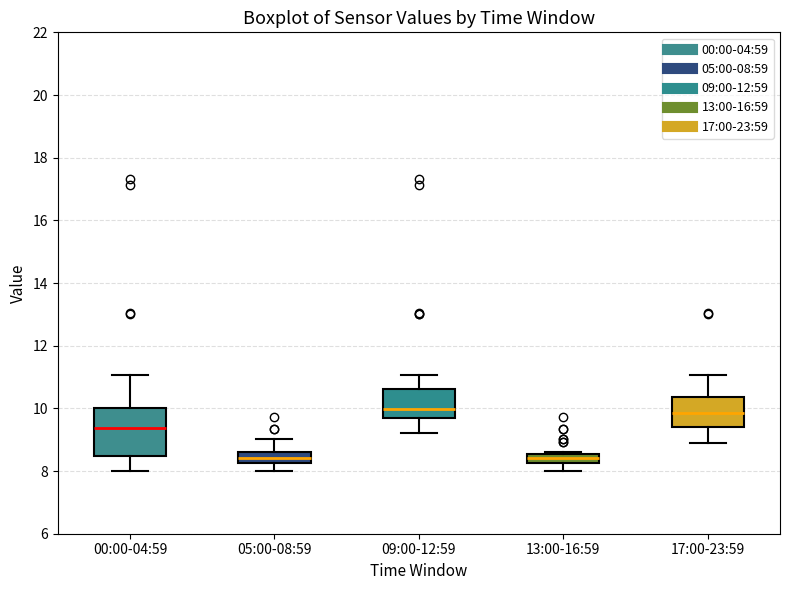

Comparing the boxes themselves (not the whiskers), which one is the tallest?

00:00-04:59